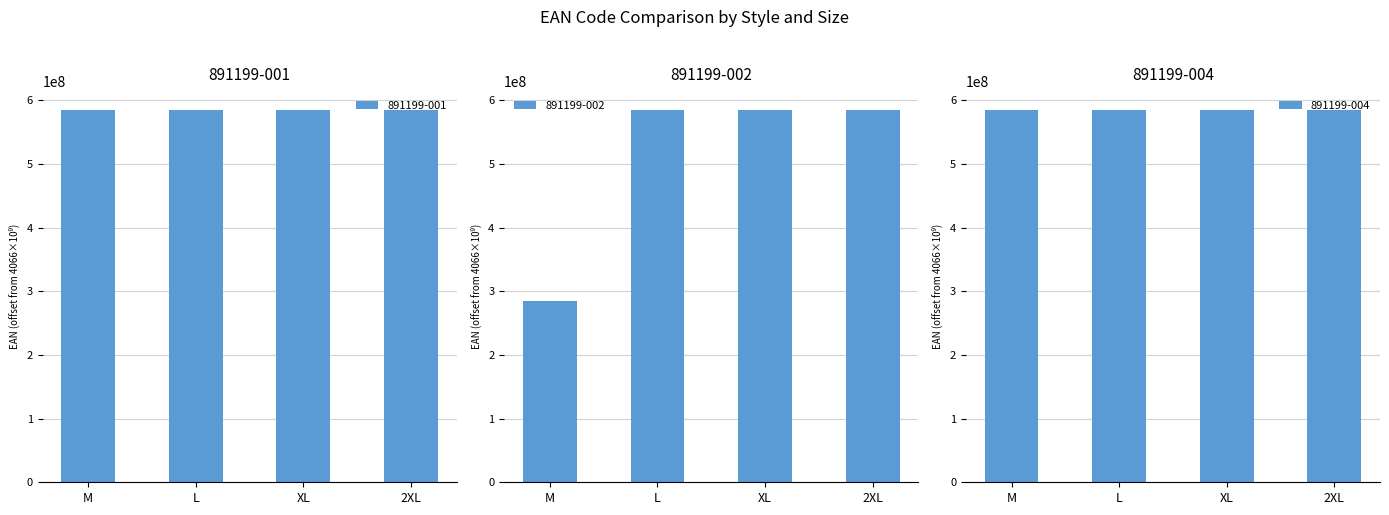

At which label does 891199-002 first exceed 585288963?

2XL